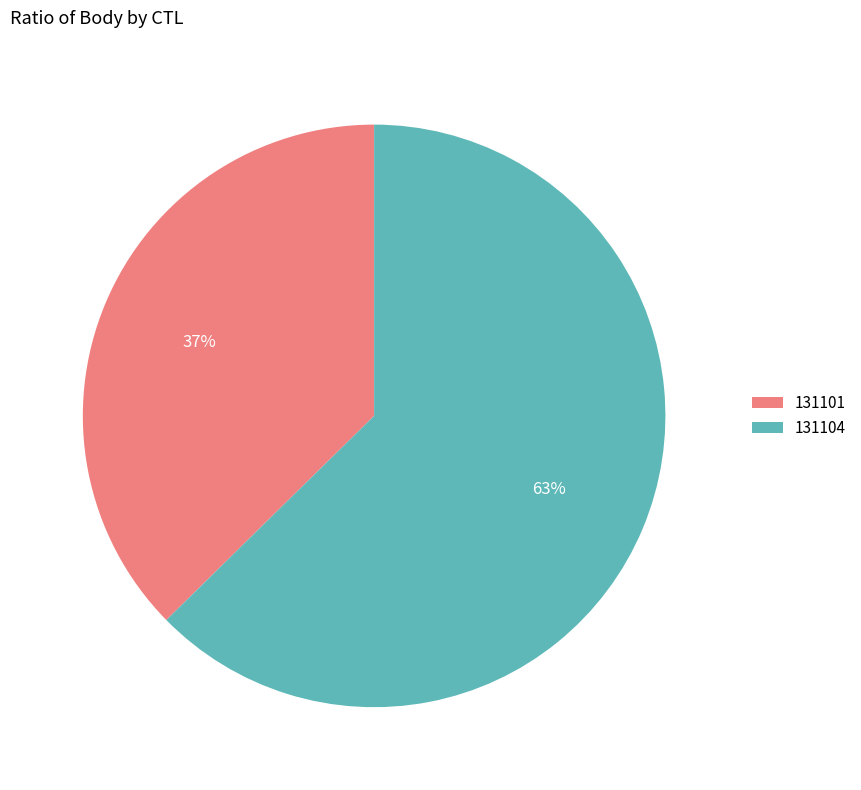

What is the largest slice in the pie chart?

131104